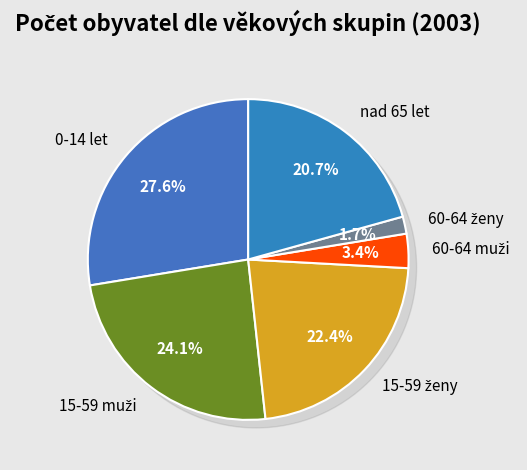

How many segments does this pie chart have?

6